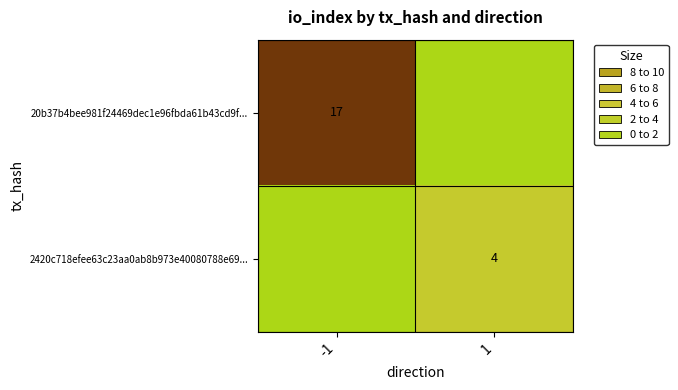

The value of 20b37b4bee981f24469dec1e96fbda61b43cd9f... at -1 is 12. True or false?

False